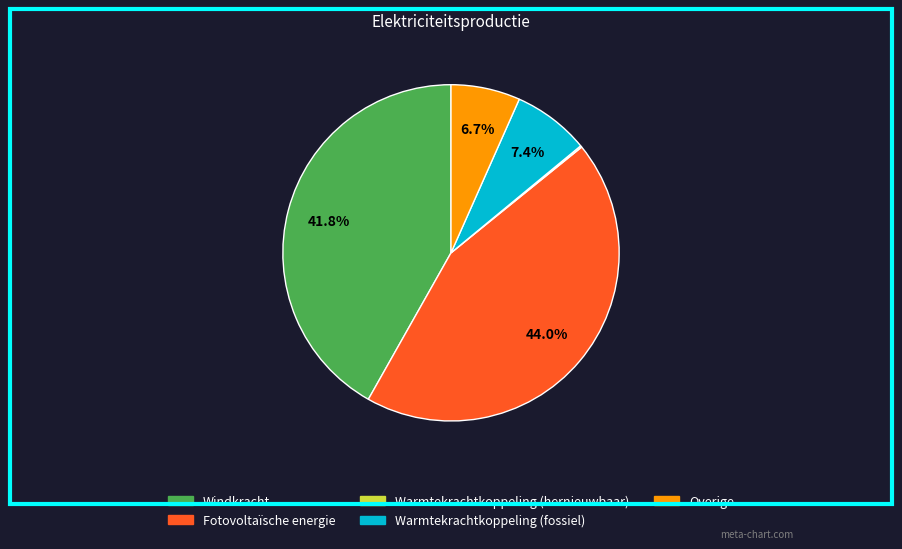

Does any single category account for the majority?

No